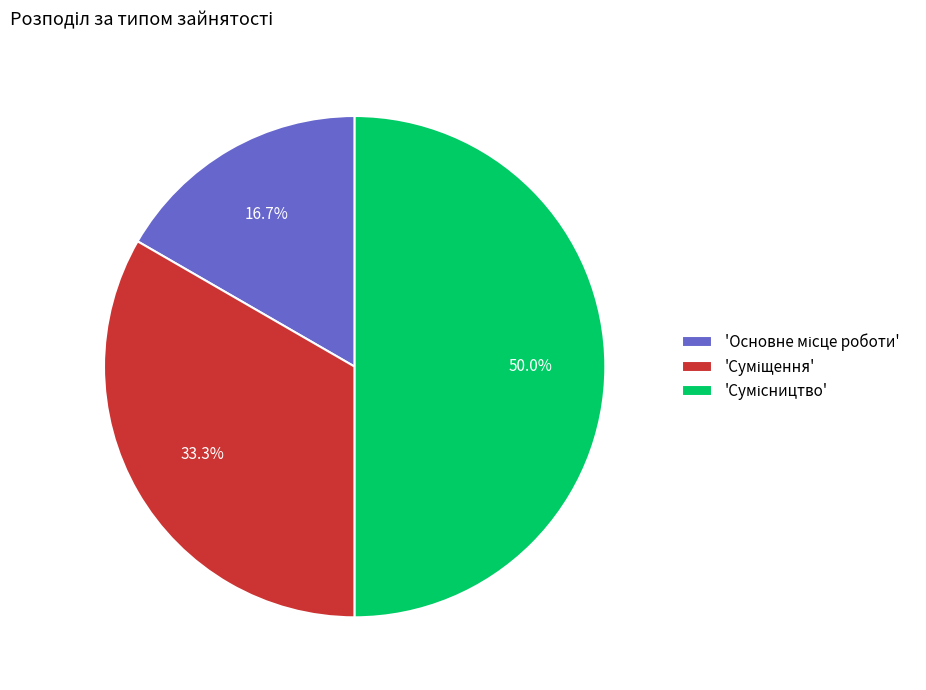

Is there a majority slice in this chart?

No